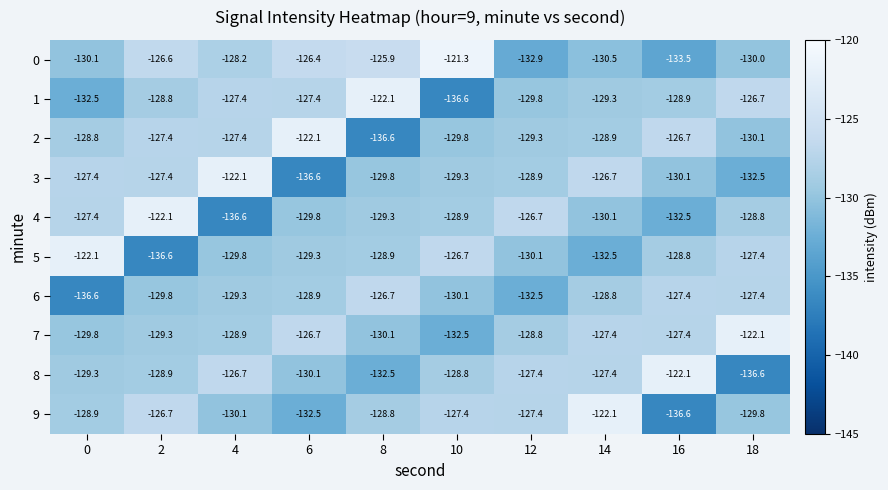

Rank the series at 10 from lowest to highest value.

1, 7, 6, 2, 3, 4, 8, 9, 5, 0